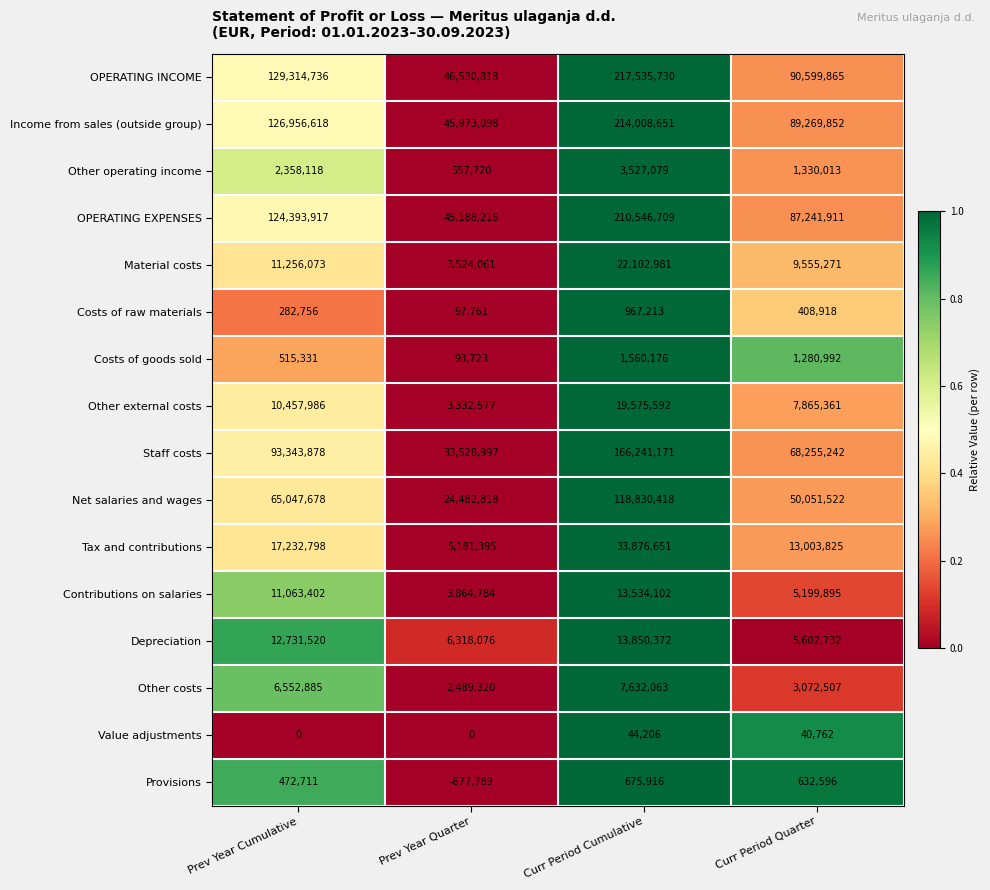

What is the difference between the Income from sales (outside group) values at Prev Year Quarter and Curr Period Cumulative?

168035553